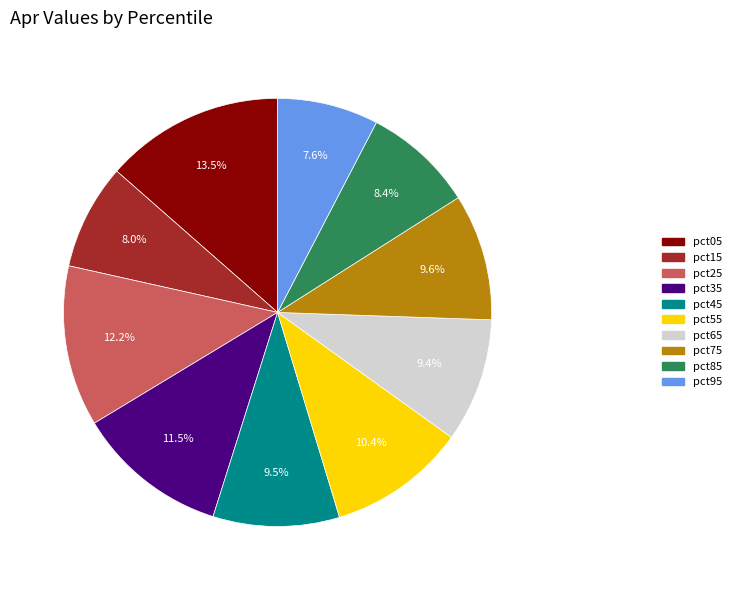

How many slices are in this pie chart?

10